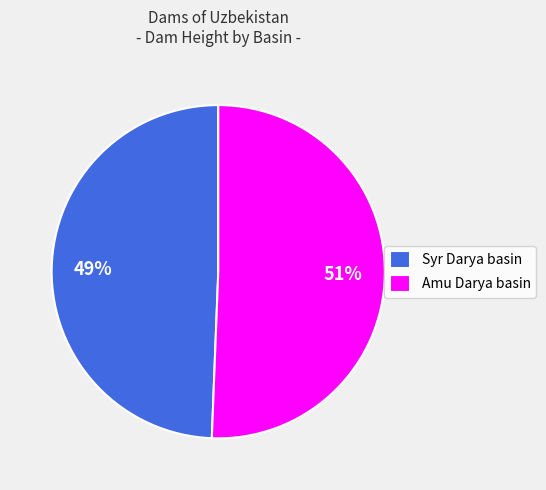

To the nearest percent, what is the average slice percentage?

50%